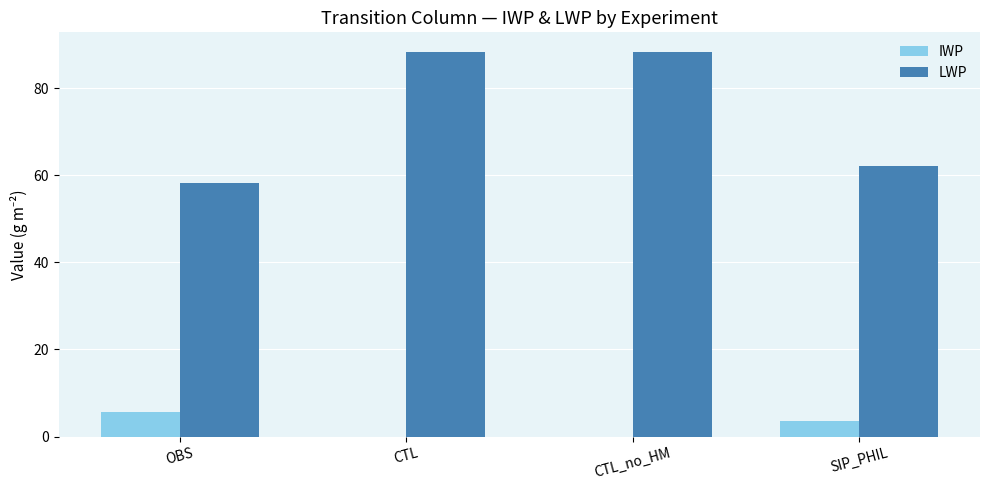

Which series has the largest total across all categories?

LWP